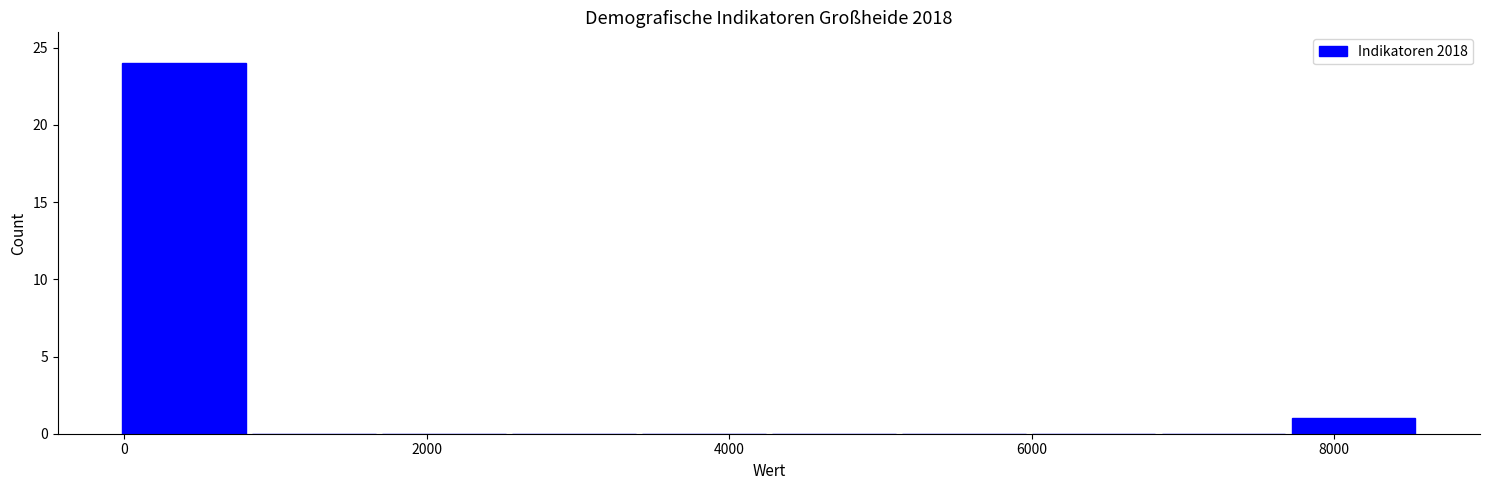

Which range on the x-axis has the tallest bar?

0 to 800